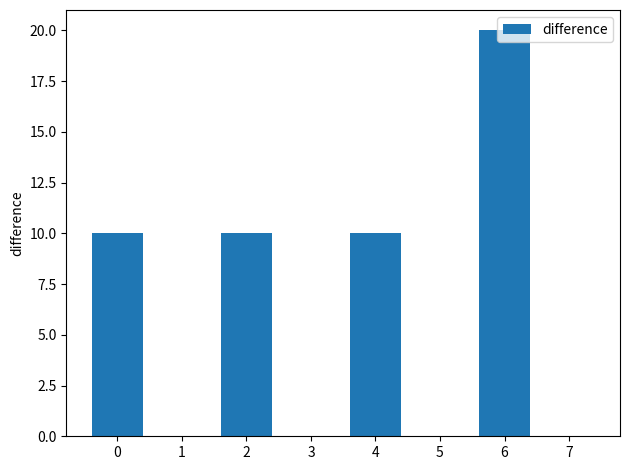

Between 6 and 1, which is larger?

6